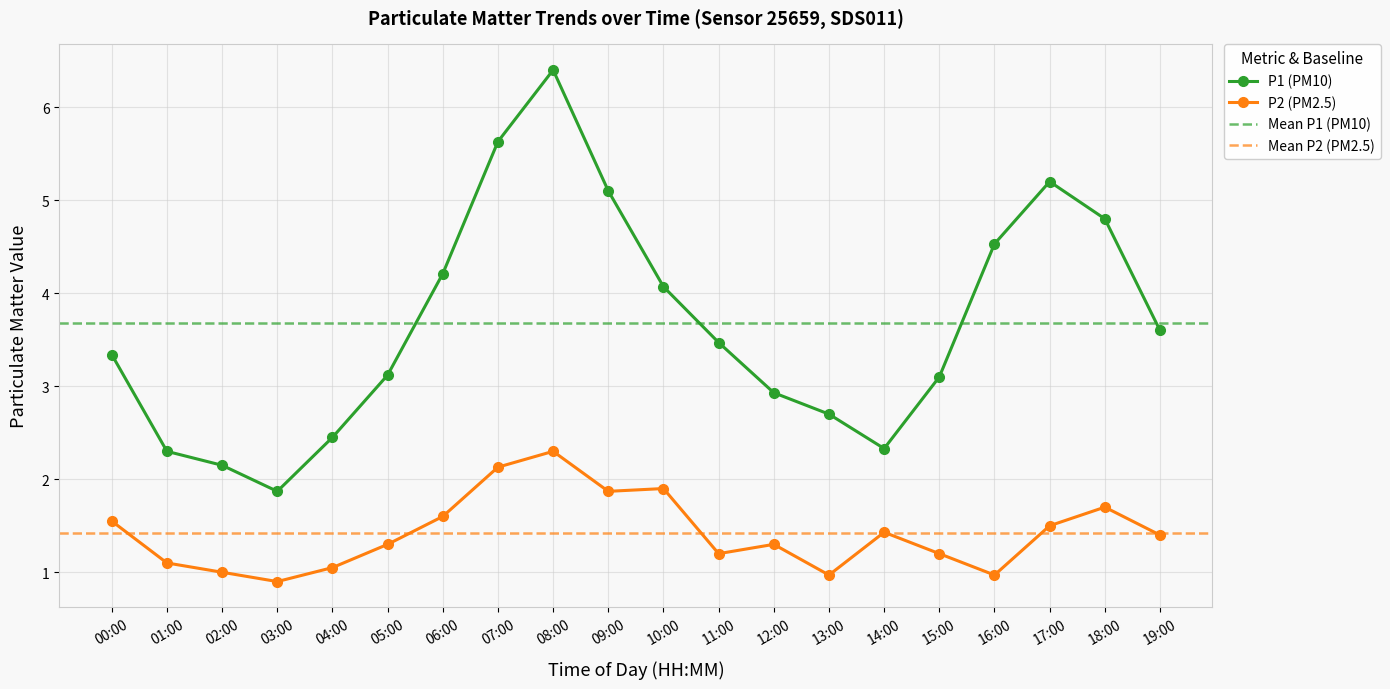

Where does the P1 series first go above 3?

00:00